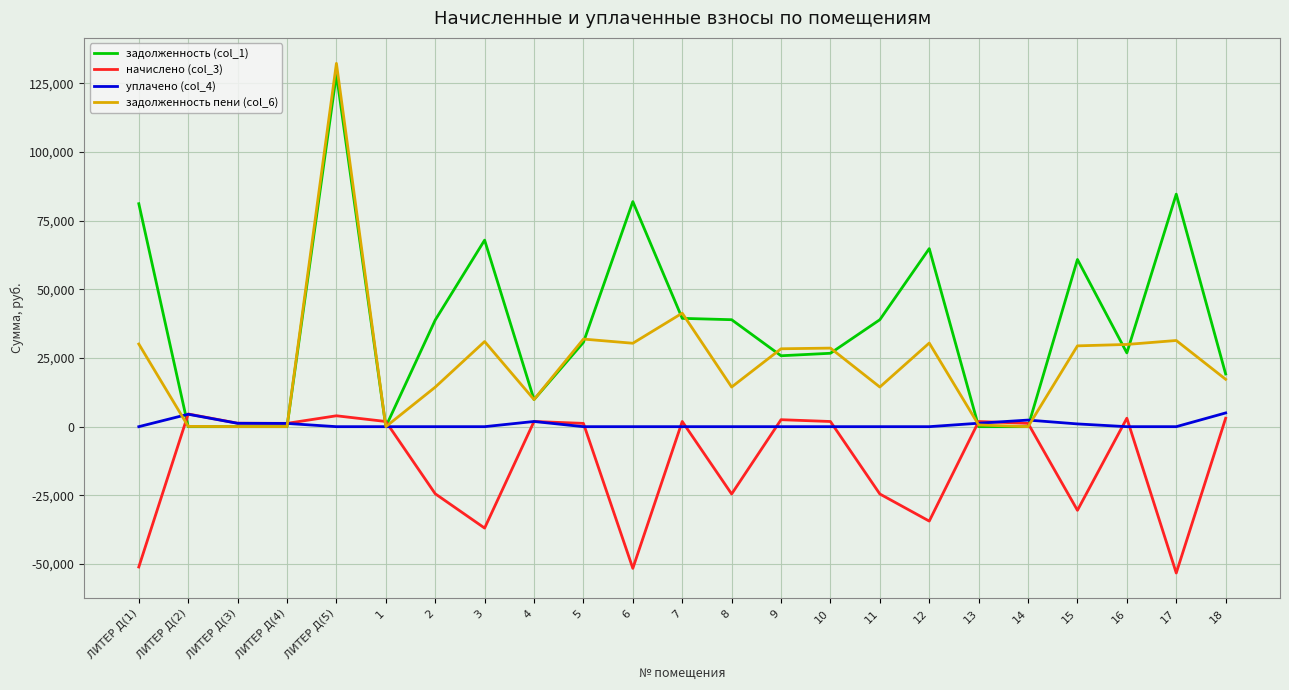

The value of задолженность пени (col_6) at ЛИТЕР Д(5) is 132271.3. True or false?

True